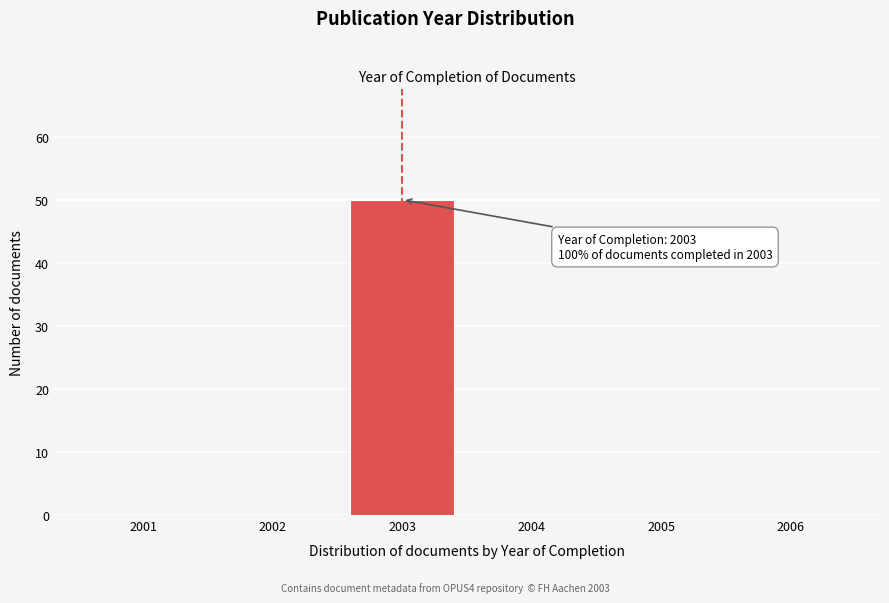

Which range on the x-axis has the tallest bar?

2002.5 to 2003.5